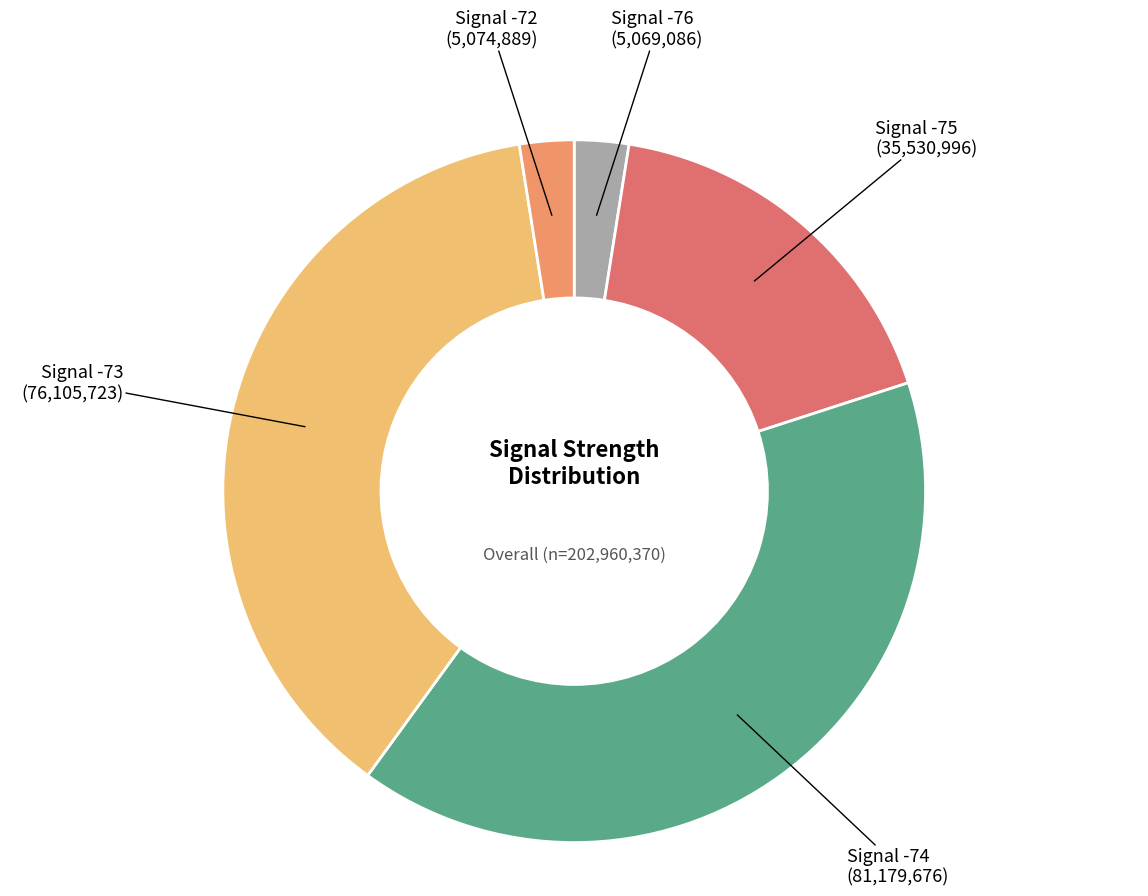

How many slices are in this pie chart?

5